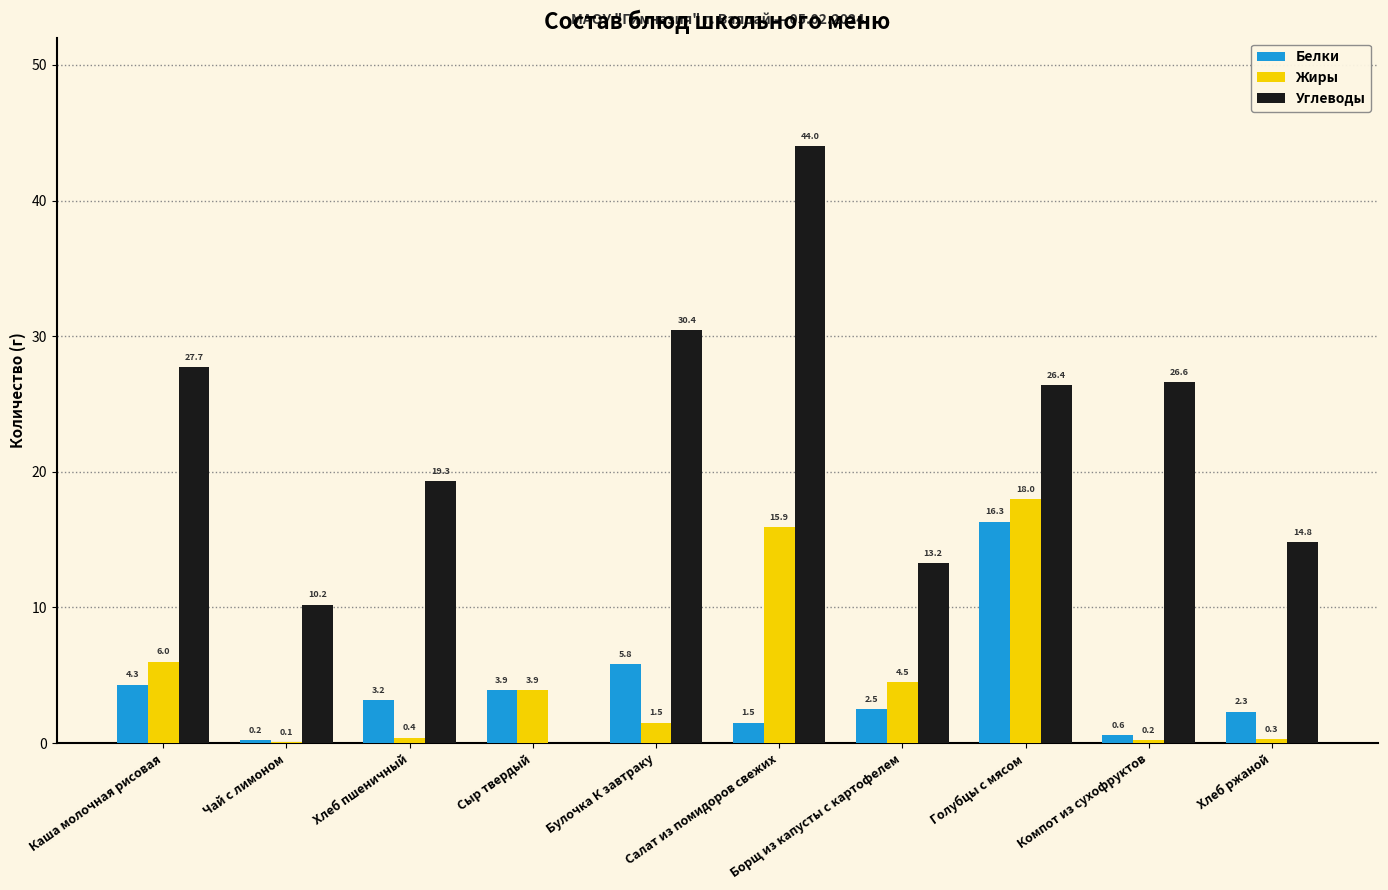

At which category is the sum across all series the highest?

Салат из помидоров свежих